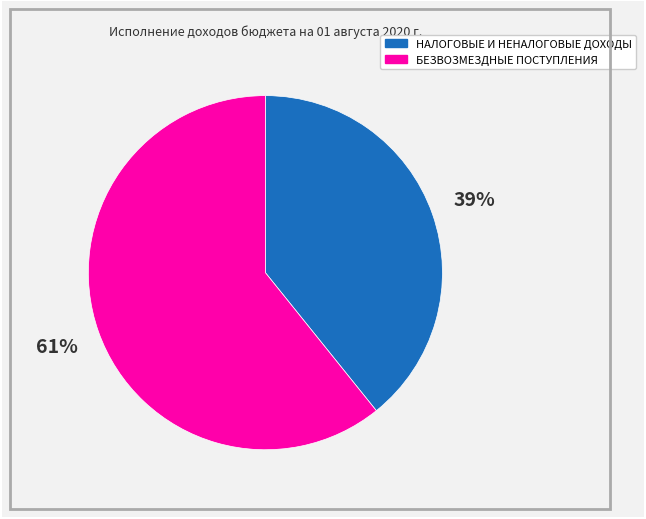

To the nearest percent, what is the average slice percentage?

50%